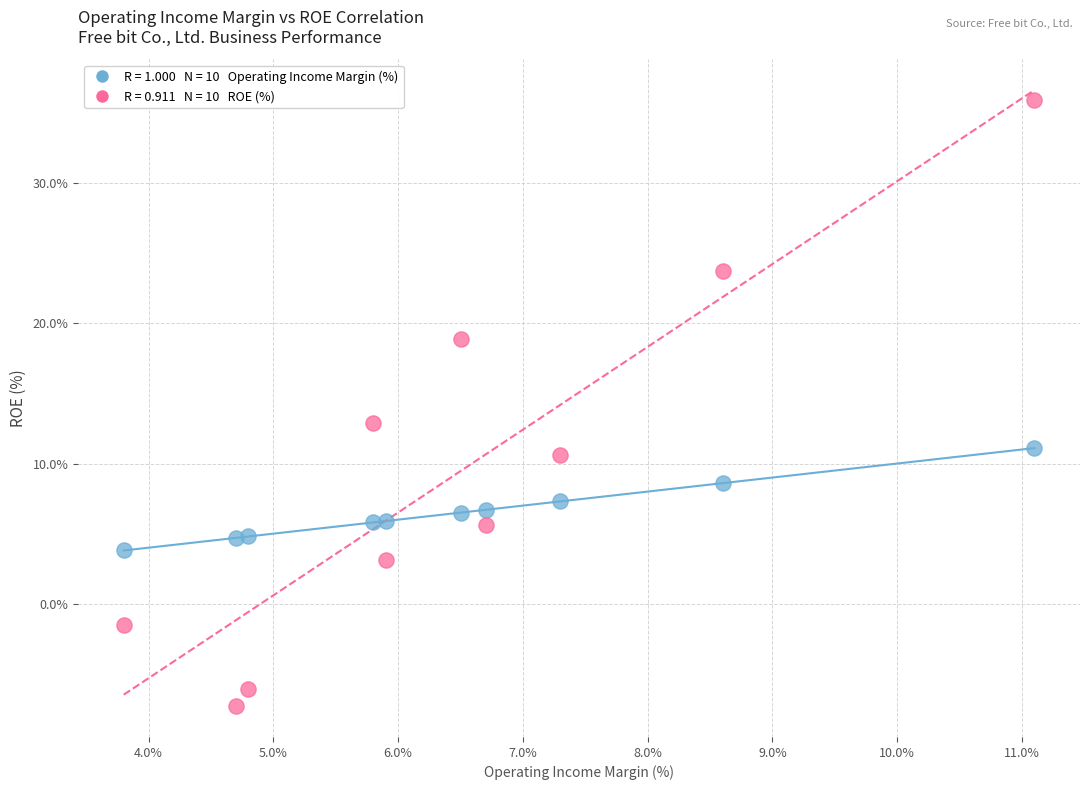

Across all data points, what is the range of X values (max minus min)?

7.3